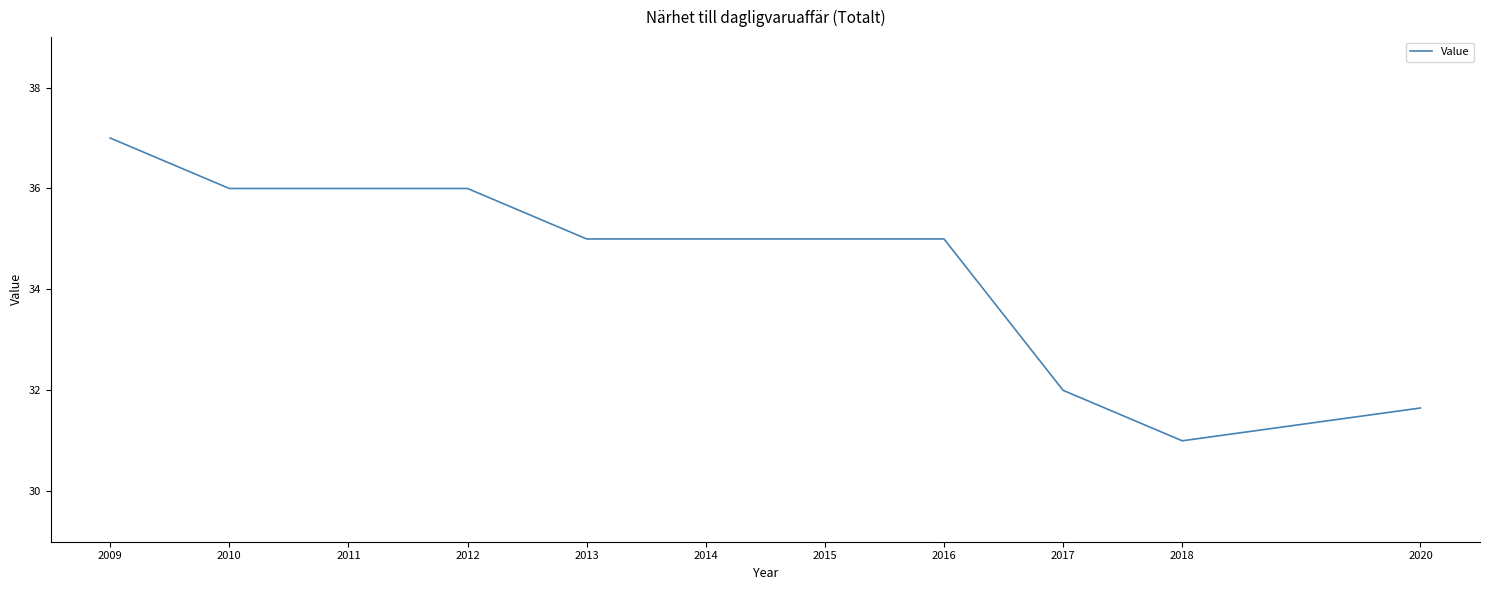

The chart shows a value of 17.6 at 2017. True or false?

False